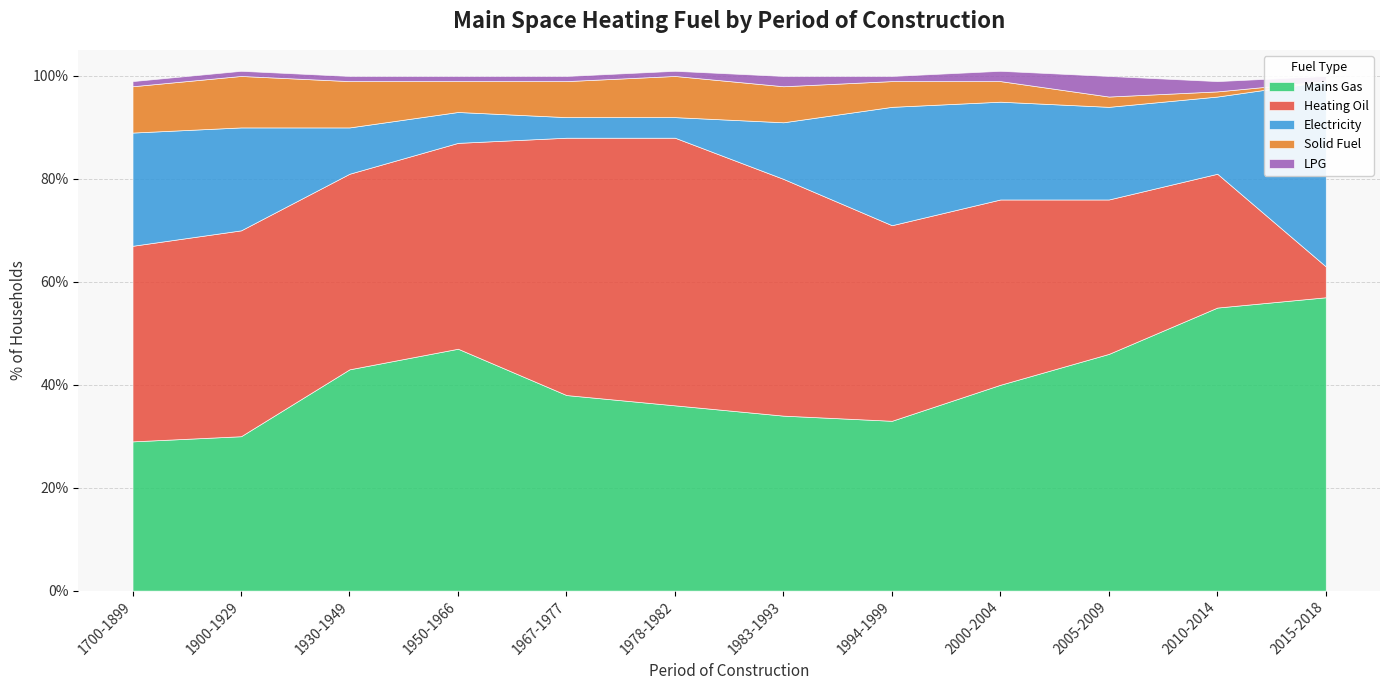

How many data points does each series have?

12